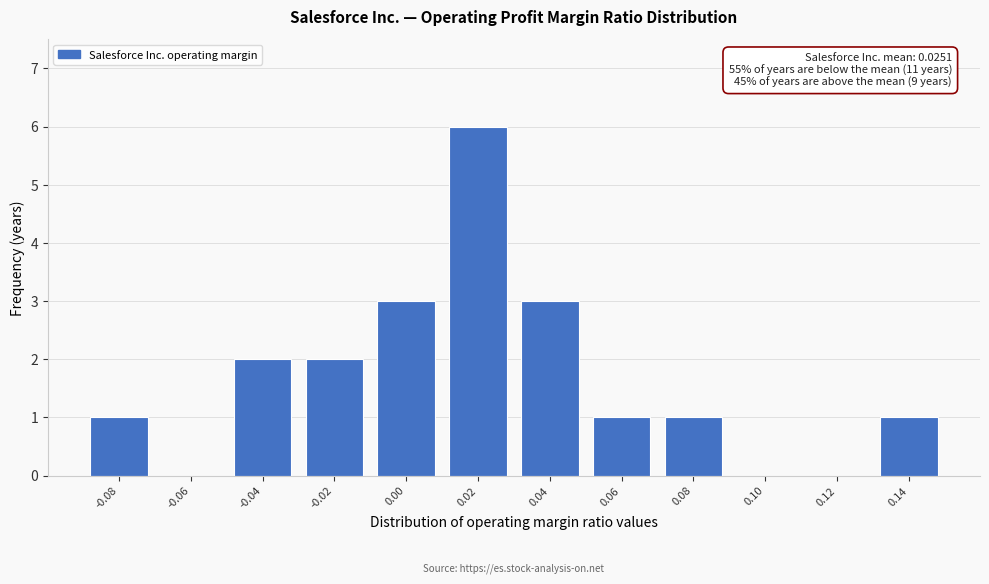

Reading right to left, list all the values displayed in this chart.

0.14=1	0.12=0	0.10=0	0.08=1	0.06=1	0.04=3	0.02=6	0.00=3	-0.02=2	-0.04=2	-0.06=0	-0.08=1